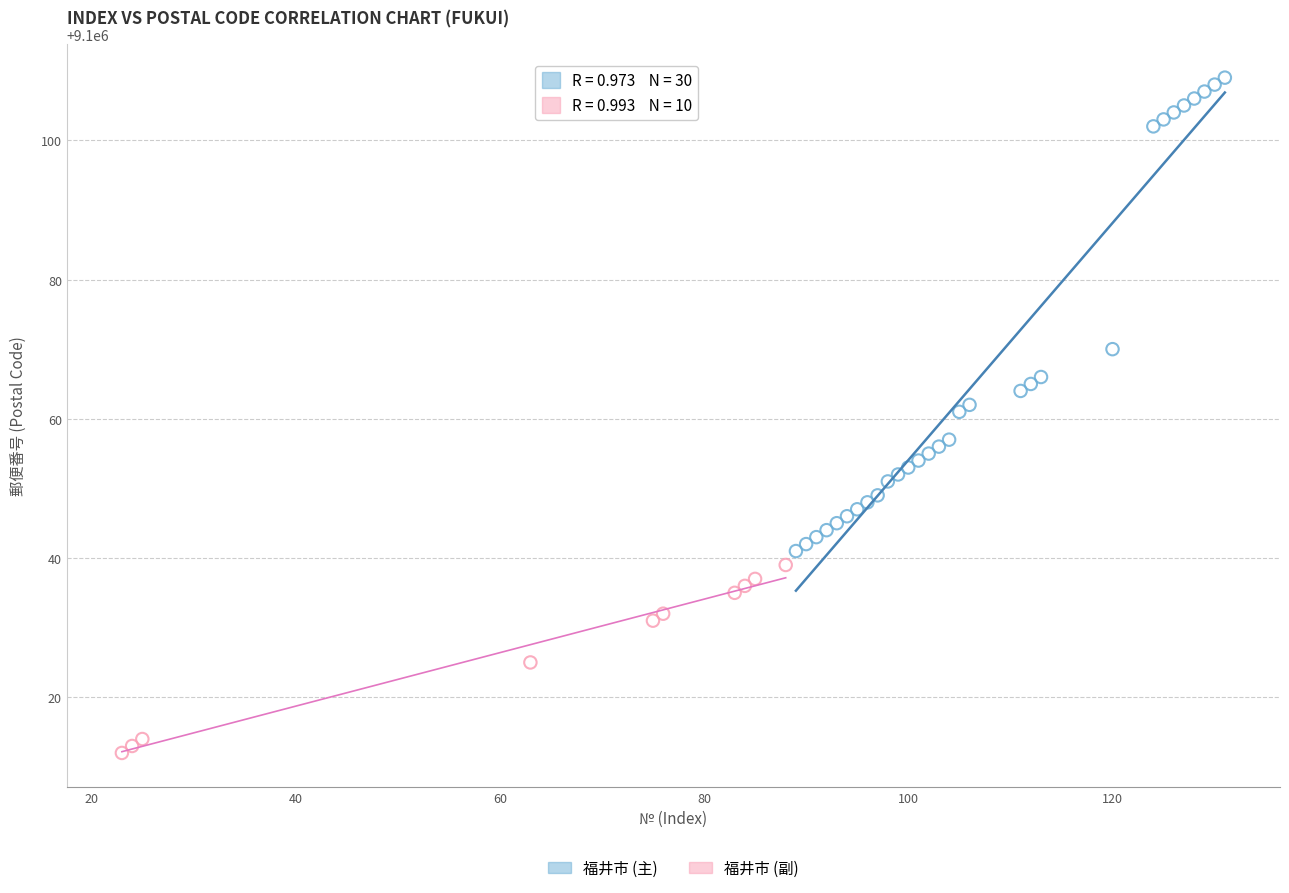

Which series has the largest Y range (max minus min)?

福井市 (主)